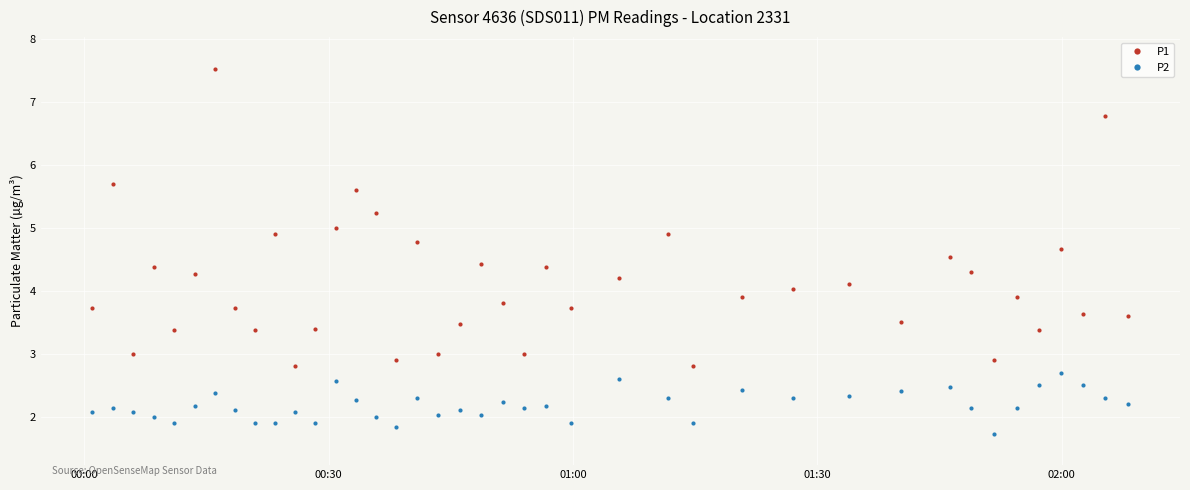

Which series has the largest range (max minus min)?

P1